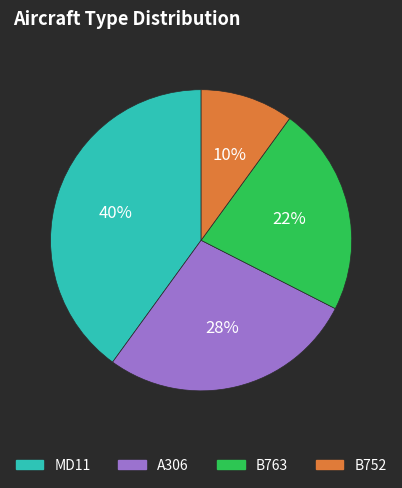

Rank the categories by value from highest to lowest.

MD11, A306, B763, B752